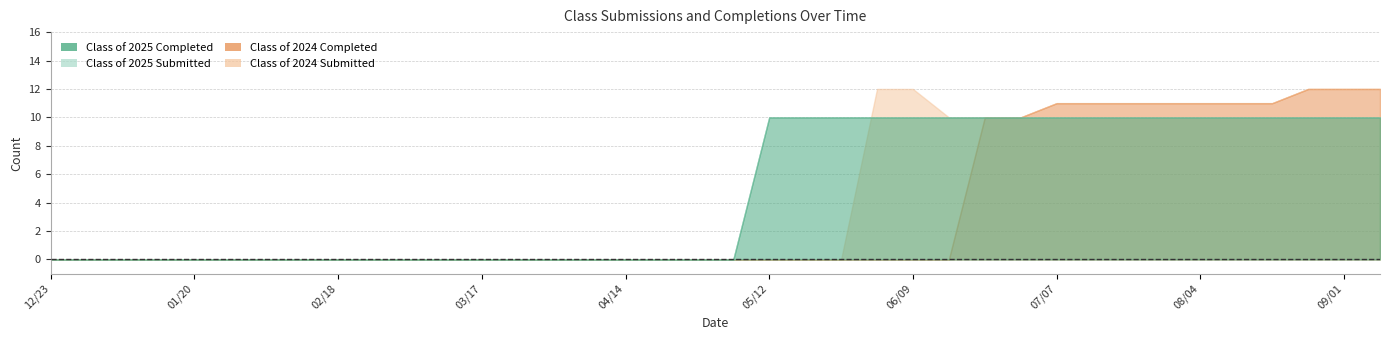

True or false: Class of 2024 Submitted has more than 2 points higher than both neighbors.

False